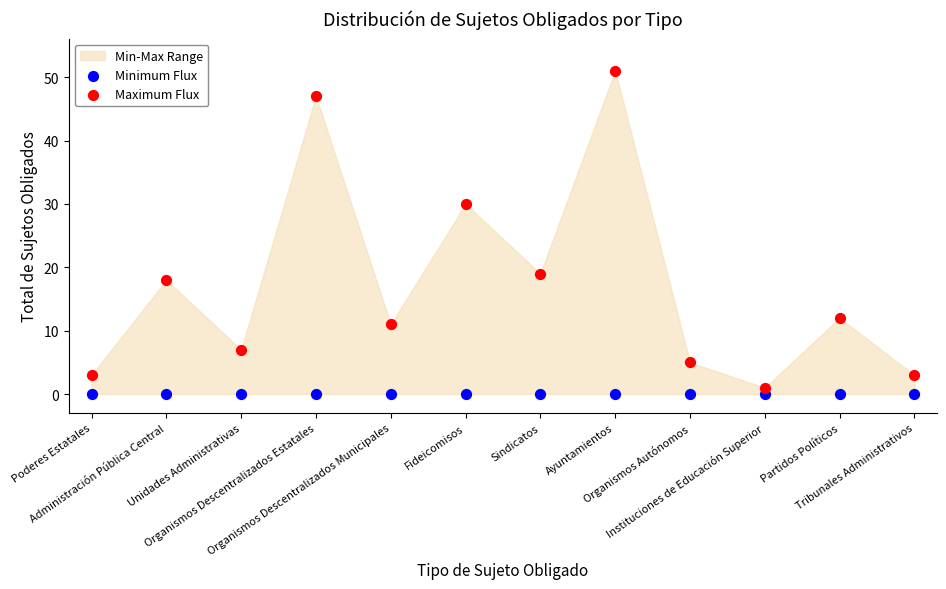

Which series reaches the maximum Y coordinate?

Maximum Flux